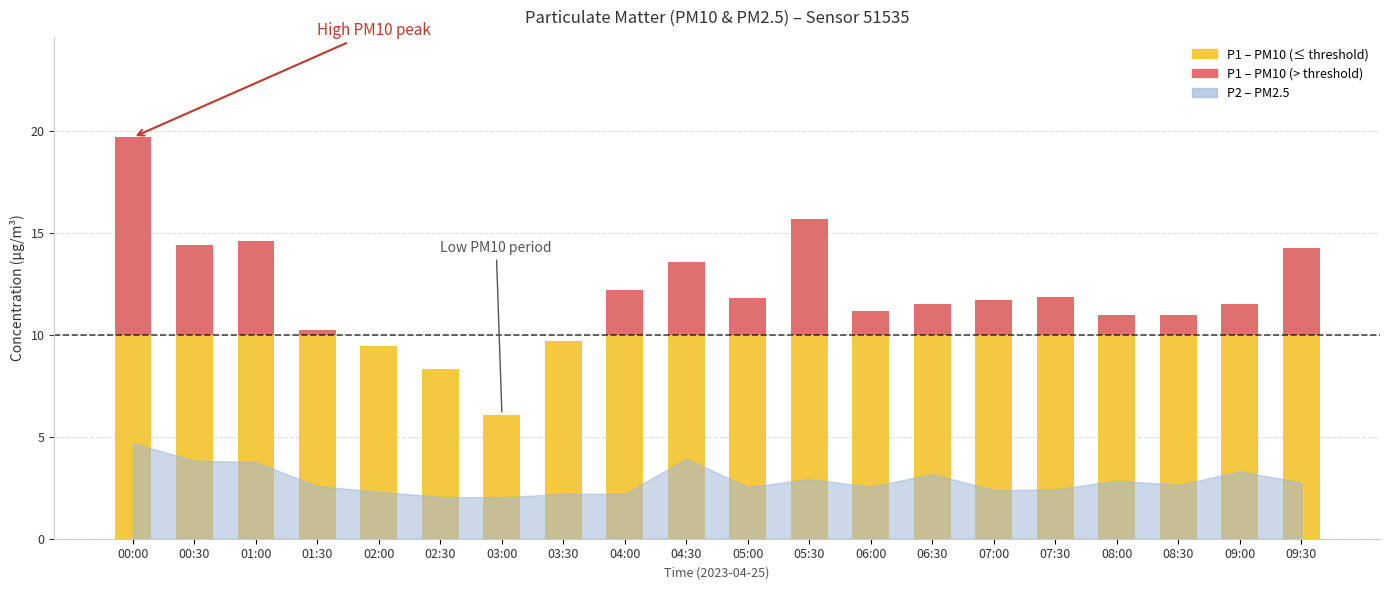

Reading left to right, list all the values displayed in this chart.

P1: 19.7	14.4	14.6	10.2	9.4	8.3	6.1	9.7	12.2	13.6	11.8	15.7	11.2	11.5	11.7	11.8	10.9	11.0	11.5	14.2
P2: 4.7	3.8	3.8	2.6	2.3	2.0	2.0	2.2	2.2	3.9	2.5	2.9	2.5	3.2	2.4	2.4	2.9	2.6	3.3	2.8